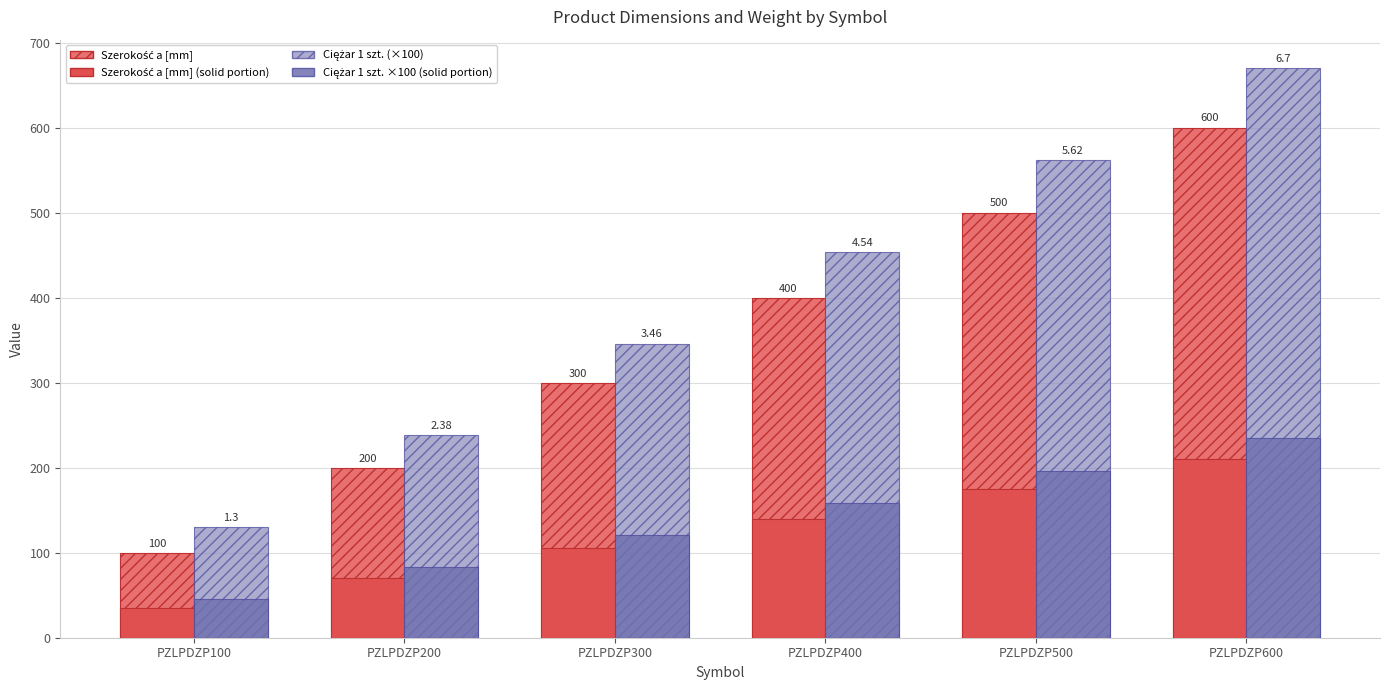

What is the greatest value displayed?

670.0